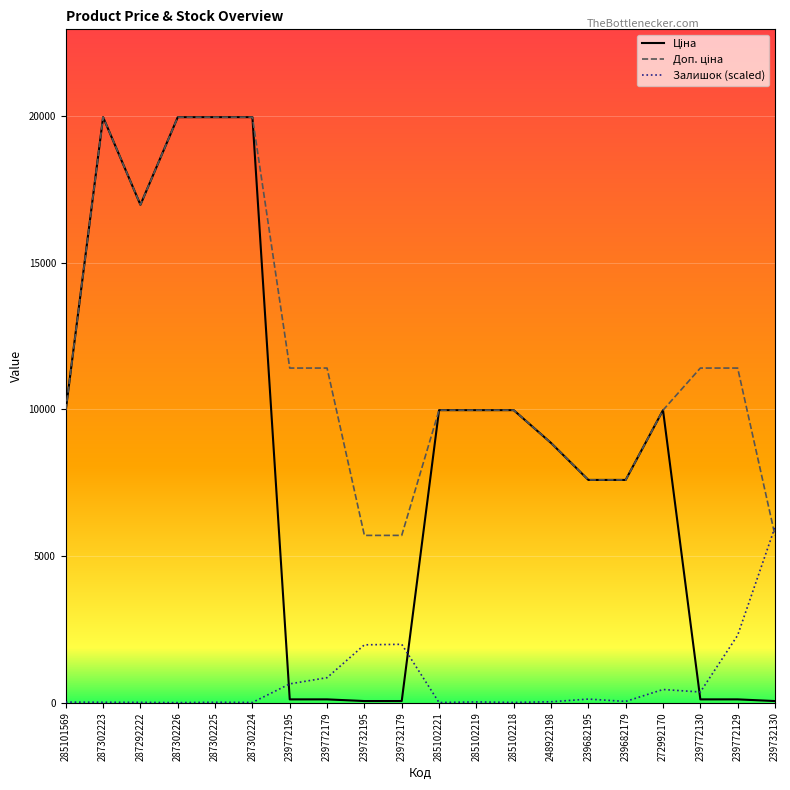

True or false: Залишок (scaled) has a value of 14.7 at 287302225.

True